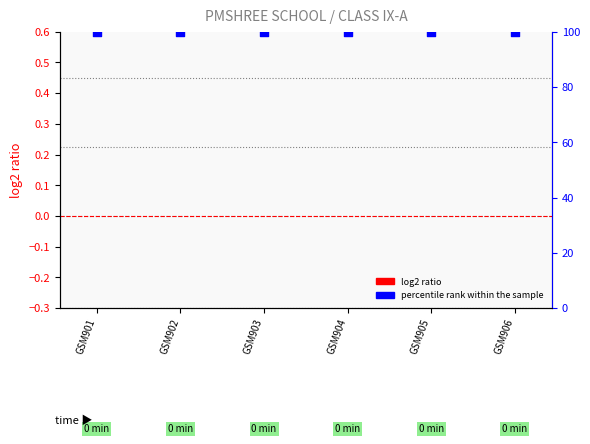

At which category is the sum across all series the highest?

GSM901